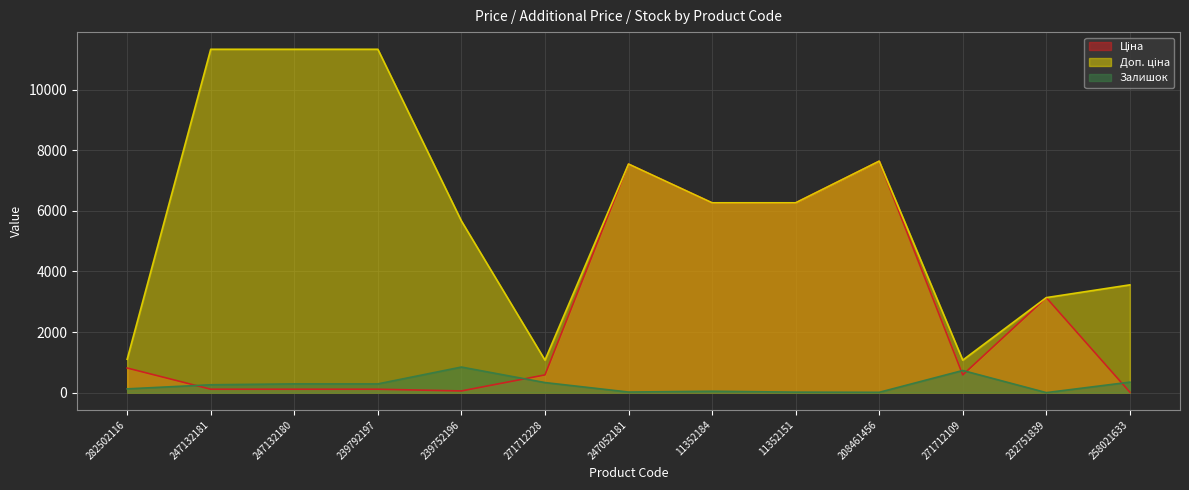

True or false: Ціна and Доп. ціна cross at least once.

False